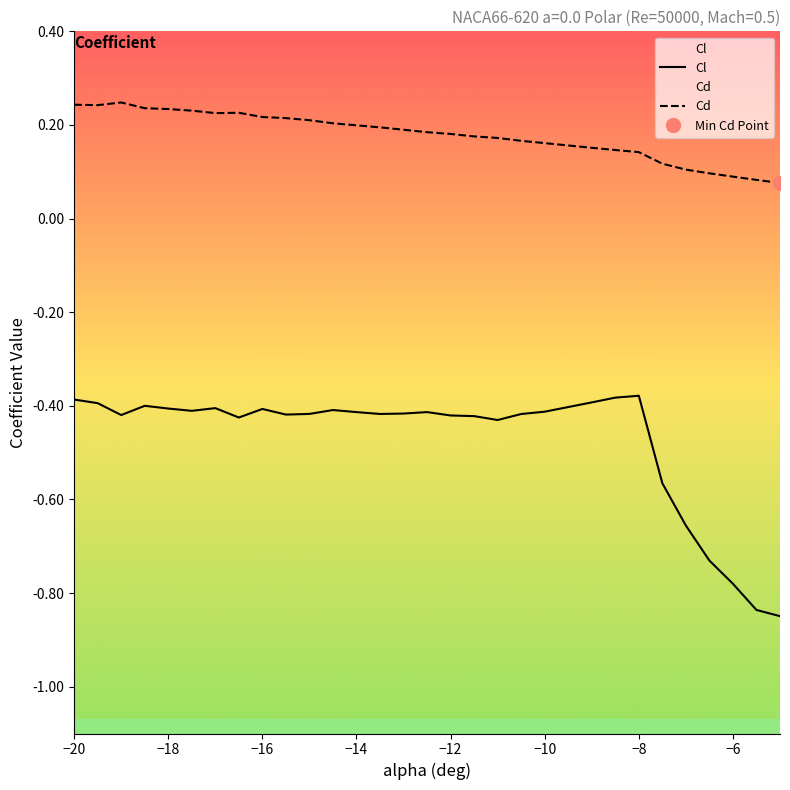

Reading left to right, transcribe all the data shown in this chart.

Cl: -20=-0.4	-19.5=-0.4	-19=-0.4	-18.5=-0.4	-18=-0.4	-17.5=-0.4	-17=-0.4	-16.5=-0.4	-16=-0.4	-15.5=-0.4	-15=-0.4	-14.5=-0.4	-14=-0.4	-13.5=-0.4	-13=-0.4	-12.5=-0.4	-12=-0.4	-11.5=-0.4	-11=-0.4	-10.5=-0.4	-10=-0.4	-9=-0.4	-8.5=-0.4	-8=-0.4	-7.5=-0.6	-7=-0.7	-6.5=-0.7	-6=-0.8	-5.5=-0.8	-5=-0.8
Cd: -20=0.2	-19.5=0.2	-19=0.2	-18.5=0.2	-18=0.2	-17.5=0.2	-17=0.2	-16.5=0.2	-16=0.2	-15.5=0.2	-15=0.2	-14.5=0.2	-14=0.2	-13.5=0.2	-13=0.2	-12.5=0.2	-12=0.2	-11.5=0.2	-11=0.2	-10.5=0.2	-10=0.2	-9=0.2	-8.5=0.1	-8=0.1	-7.5=0.1	-7=0.1	-6.5=0.1	-6=0.1	-5.5=0.1	-5=0.1